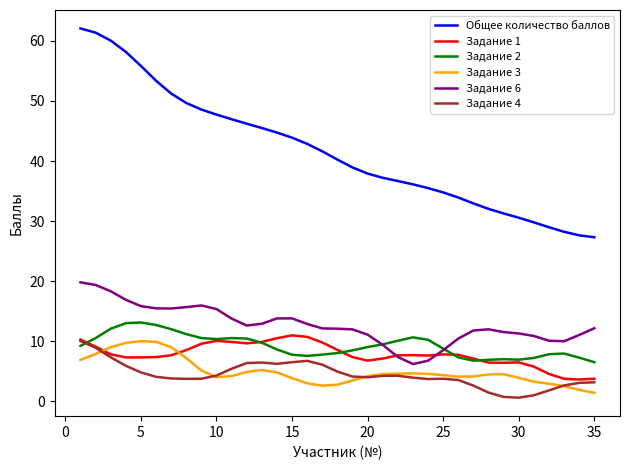

True or false: Задание 2 and Задание 3 intersect in this chart.

False